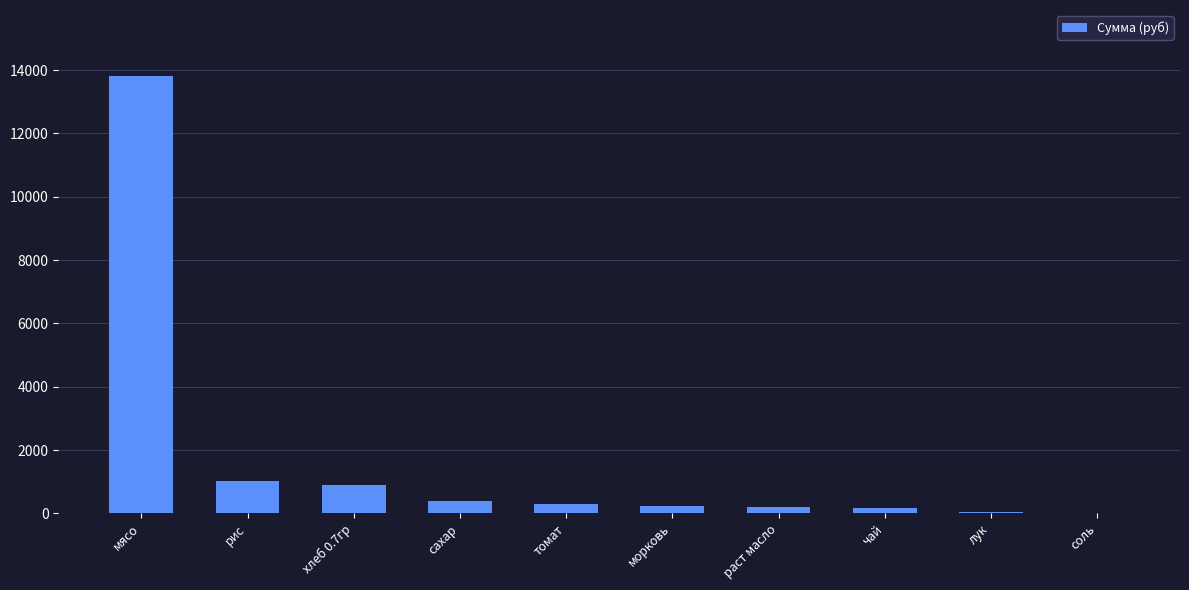

The chart shows a value of 1012.4 at рис. True or false?

True